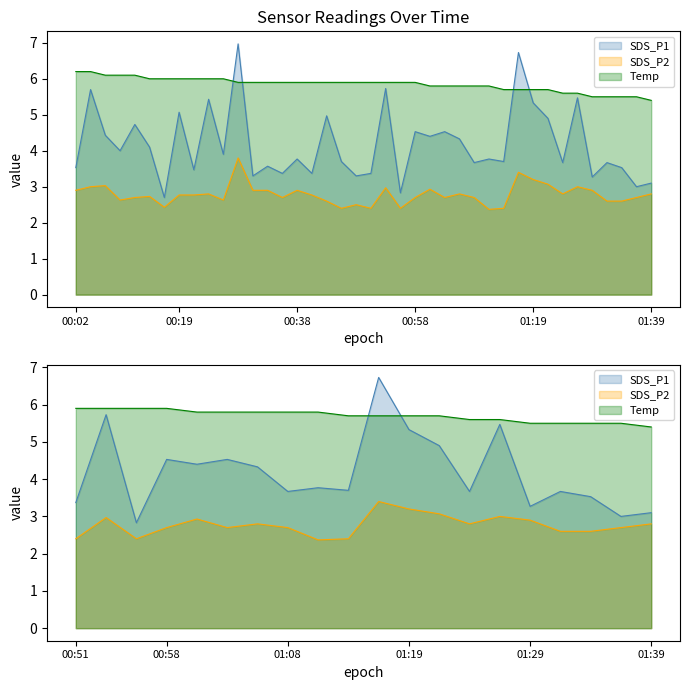

Reading left to right, list all the values displayed in this chart.

SDS_P1: 00:02=3.5	00:04=5.7	00:07=4.4	00:09=4.0	00:11=4.7	00:14=4.1	00:16=2.7	00:19=5.1	00:21=3.5	00:24=5.4	00:26=3.9	00:29=7.0	00:31=3.3	00:34=3.6	00:36=3.4	00:38=3.8	00:41=3.4	00:43=5.0	00:46=3.7	00:48=3.3	00:51=3.4	00:53=5.7	00:56=2.8	00:58=4.5	01:01=4.4	01:03=4.5	01:06=4.3	01:08=3.7	01:11=3.8	01:13=3.7	01:16=6.7	01:19=5.3	01:21=4.9	01:24=3.7	01:26=5.5	01:29=3.3	01:31=3.7	01:34=3.5	01:36=3.0	01:39=3.1
SDS_P2: 00:02=2.9	00:04=3.0	00:07=3.0	00:09=2.6	00:11=2.7	00:14=2.7	00:16=2.4	00:19=2.8	00:21=2.8	00:24=2.8	00:26=2.6	00:29=3.8	00:31=2.9	00:34=2.9	00:36=2.7	00:38=2.9	00:41=2.8	00:43=2.6	00:46=2.4	00:48=2.5	00:51=2.4	00:53=3.0	00:56=2.4	00:58=2.7	01:01=2.9	01:03=2.7	01:06=2.8	01:08=2.7	01:11=2.4	01:13=2.4	01:16=3.4	01:19=3.2	01:21=3.1	01:24=2.8	01:26=3.0	01:29=2.9	01:31=2.6	01:34=2.6	01:36=2.7	01:39=2.8
Temp: 00:02=6.2	00:04=6.2	00:07=6.1	00:09=6.1	00:11=6.1	00:14=6.0	00:16=6.0	00:19=6.0	00:21=6.0	00:24=6.0	00:26=6.0	00:29=5.9	00:31=5.9	00:34=5.9	00:36=5.9	00:38=5.9	00:41=5.9	00:43=5.9	00:46=5.9	00:48=5.9	00:51=5.9	00:53=5.9	00:56=5.9	00:58=5.9	01:01=5.8	01:03=5.8	01:06=5.8	01:08=5.8	01:11=5.8	01:13=5.7	01:16=5.7	01:19=5.7	01:21=5.7	01:24=5.6	01:26=5.6	01:29=5.5	01:31=5.5	01:34=5.5	01:36=5.5	01:39=5.4